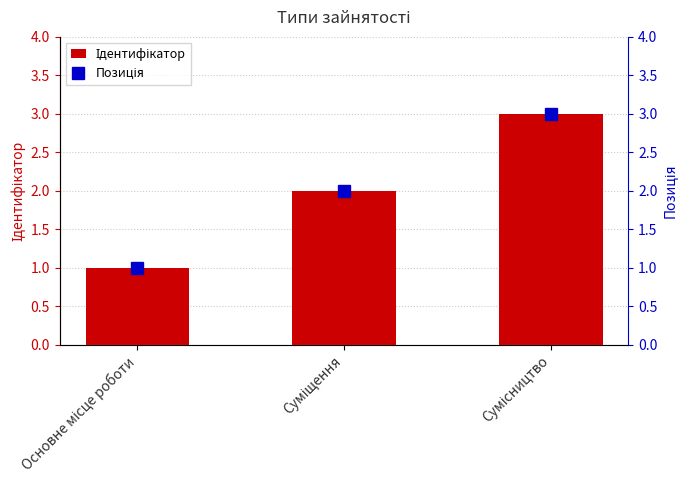

At which label is Ідентифікатор closest to 2?

Суміщення